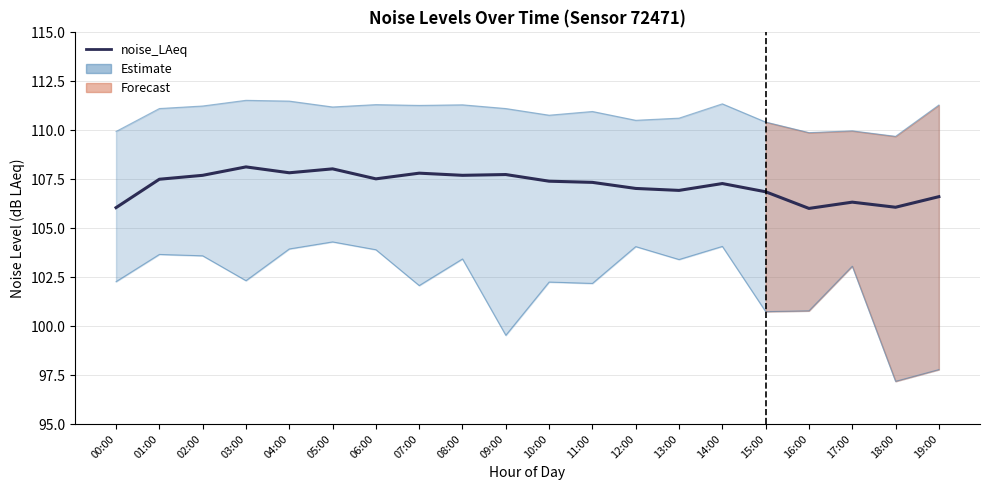

At how many categories does at least one series exceed 100?

20